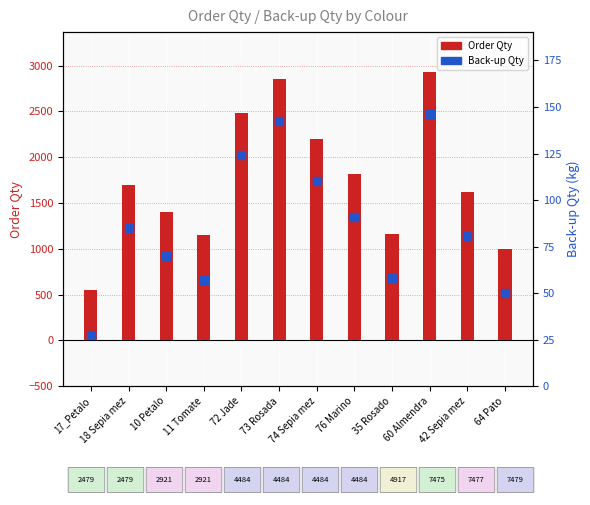

What are all the series names shown in the legend?

Order Qty, Back-up Qty